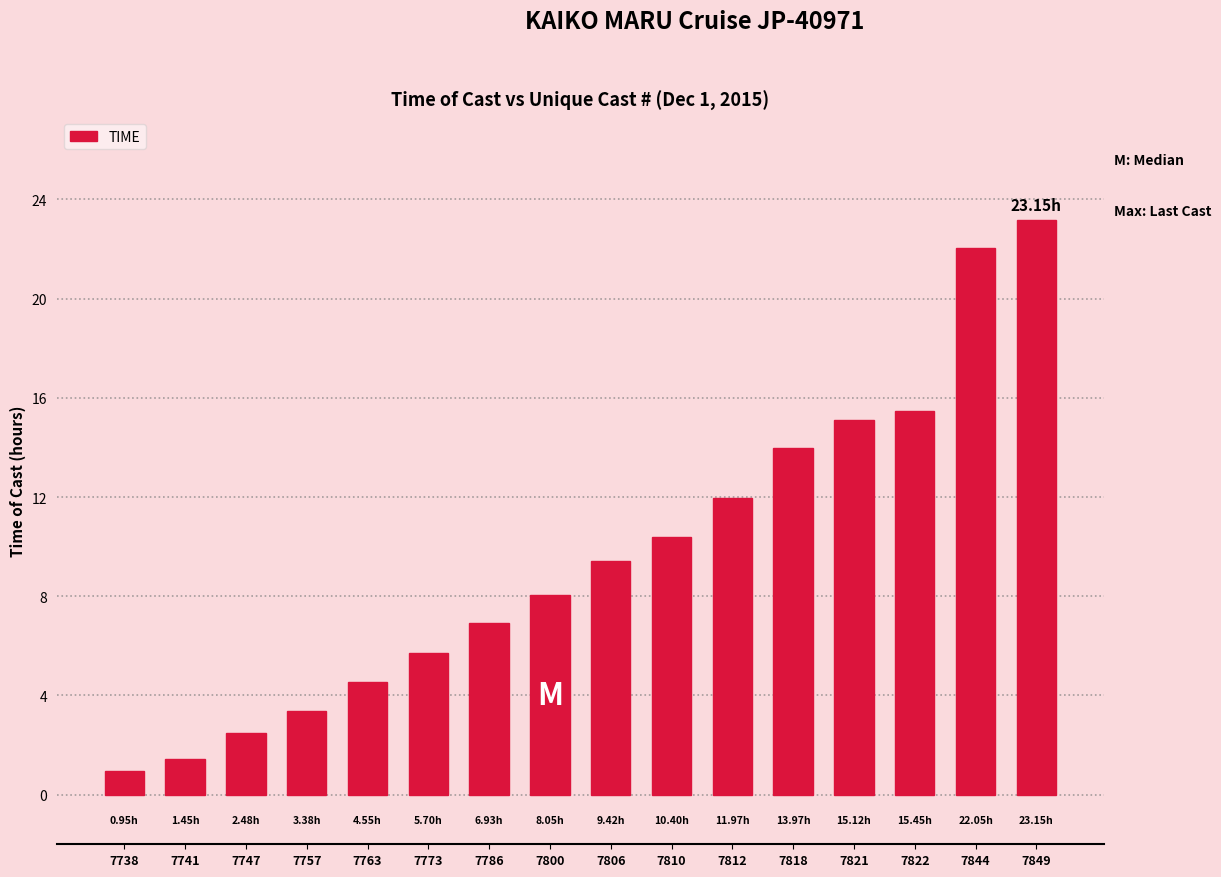

What is the sum of the values at 7757 and 7821?

18.5